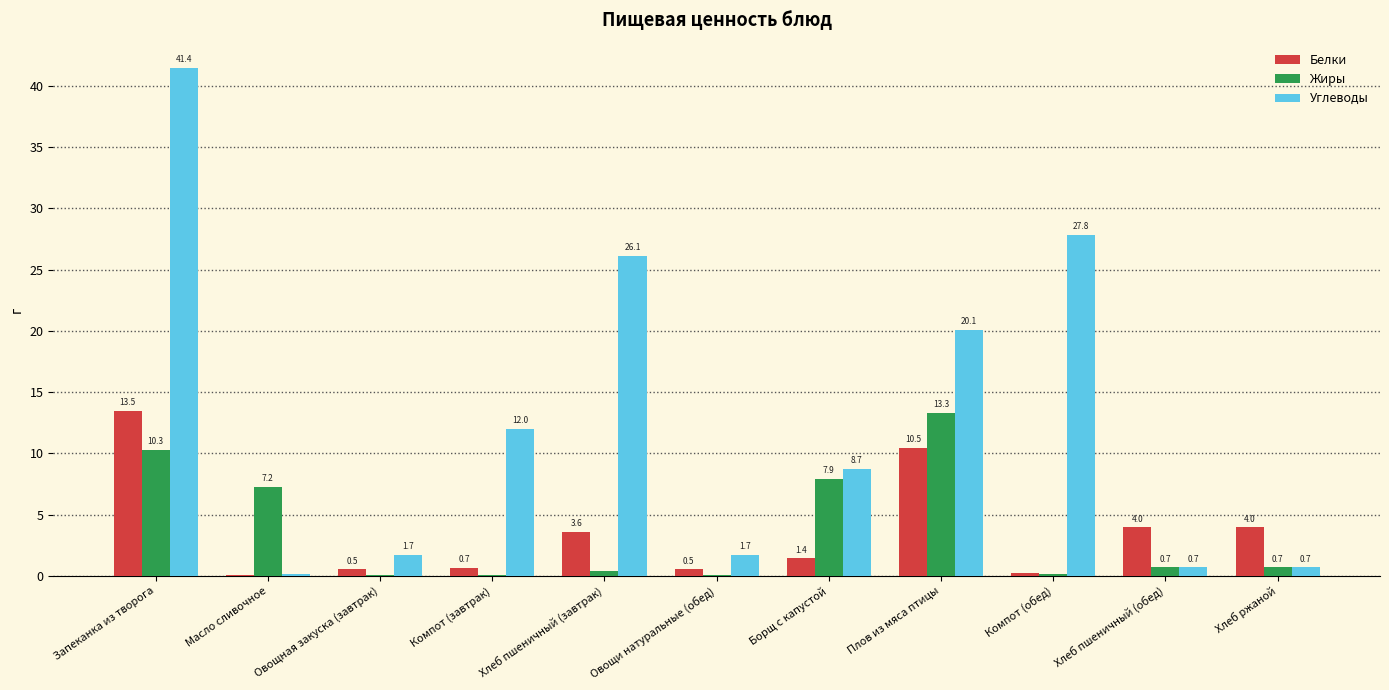

What is the highest value of the Белки series?

13.5